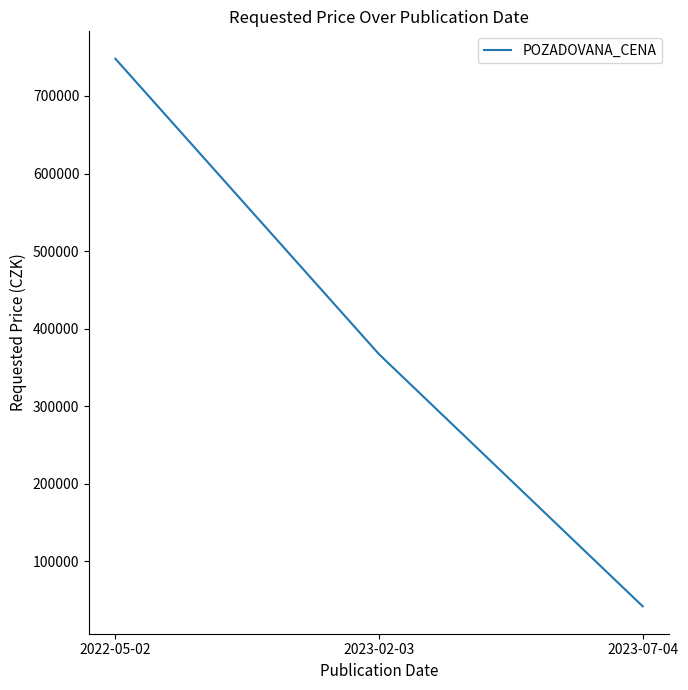

What is the greatest value displayed?

748000